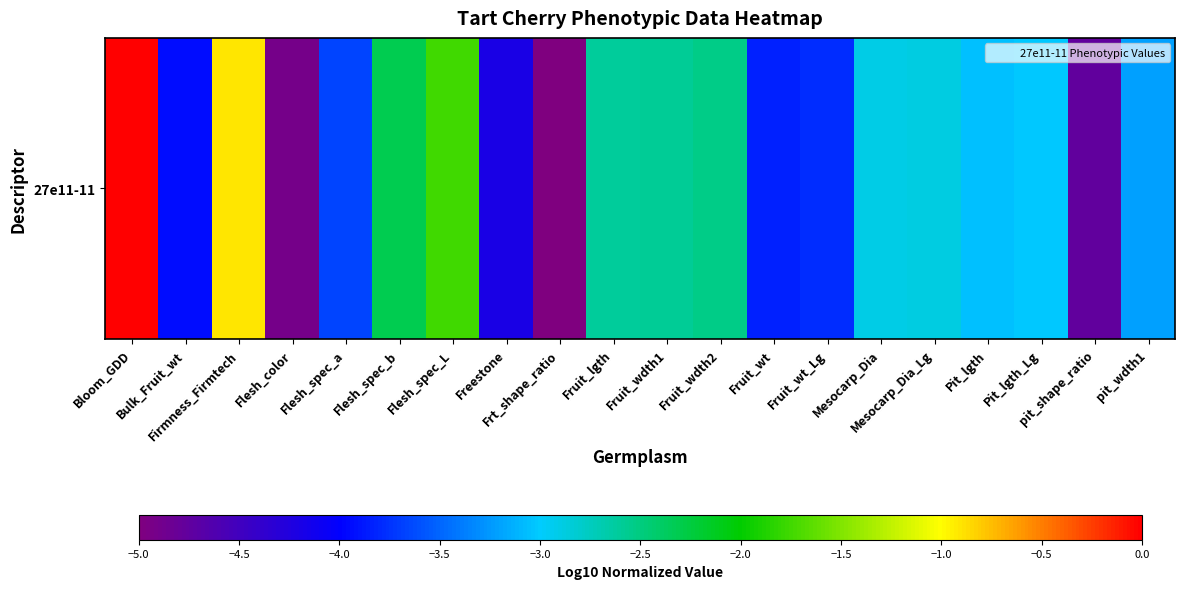

What is the average value?

-3.1